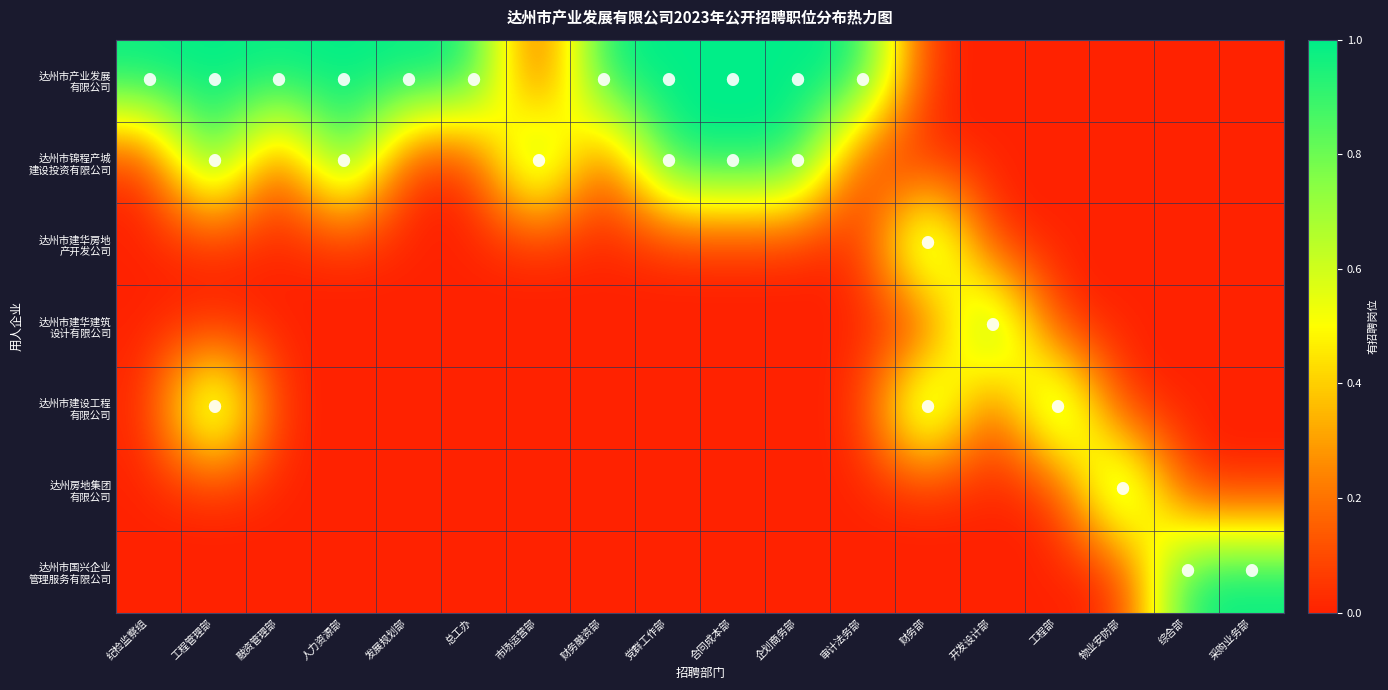

Rank the series by their maximum value, from highest to lowest.

达州市产业发展 有限公司, 达州市锦程产城 建设投资有限公司, 达州市建华房地 产开发公司, 达州市建华建筑 设计有限公司, 达州市建设工程 有限公司, 达州房地集团 有限公司, 达州市国兴企业 管理服务有限公司